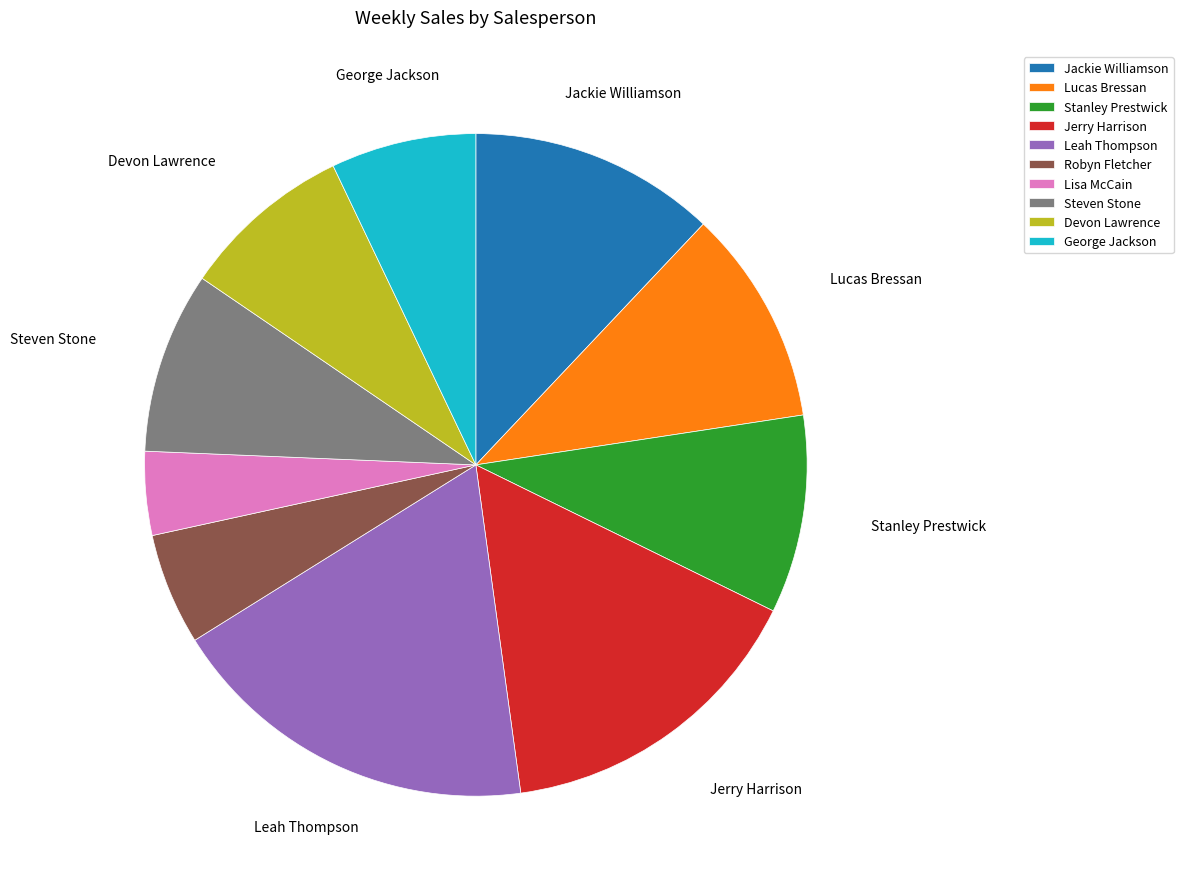

Which has a higher value, Robyn Fletcher or Lisa McCain?

Robyn Fletcher